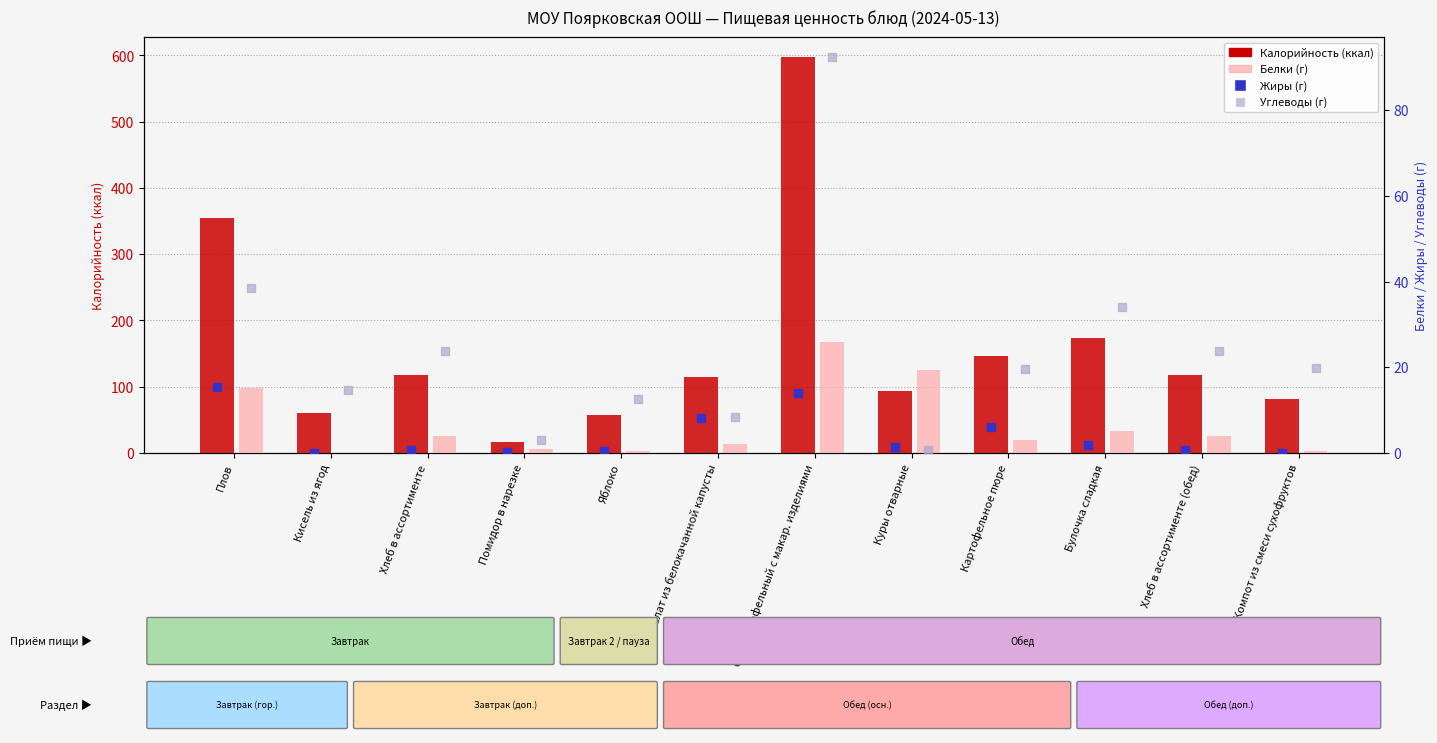

What is the total value across all series at Яблоко?

71.4